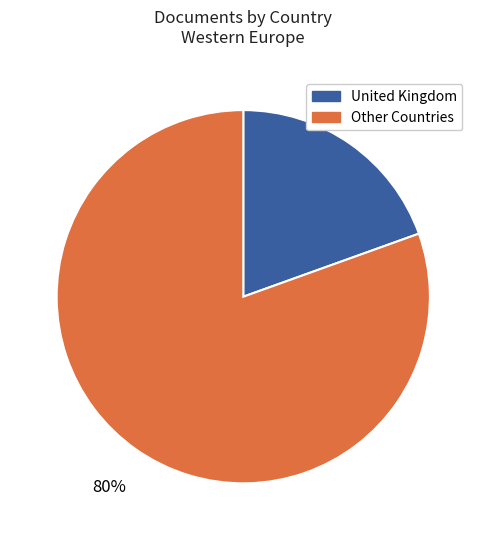

To the nearest percent, what is the average slice percentage?

50%